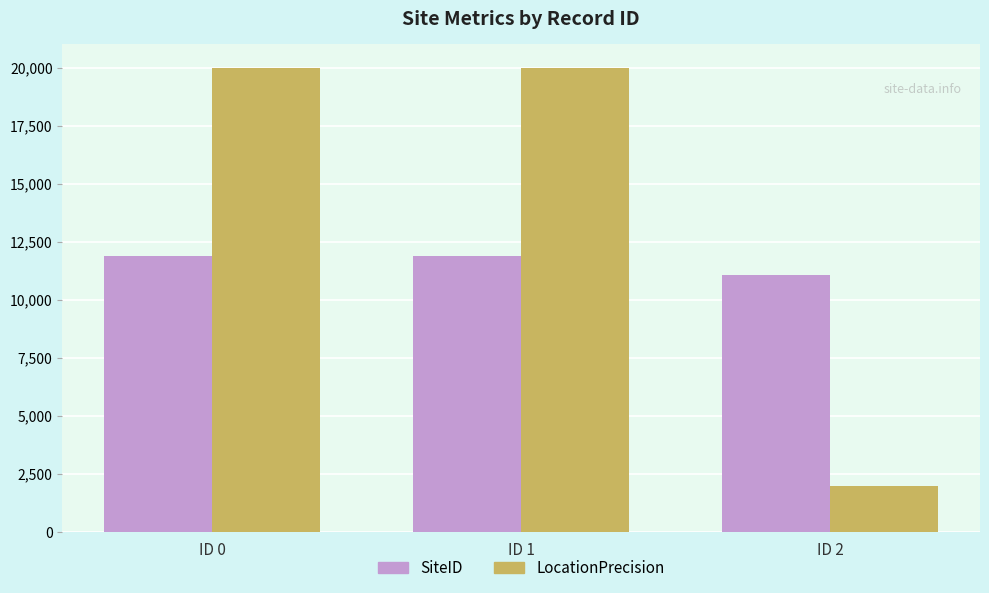

Is the value of LocationPrecision at ID 1 greater than the value of SiteID at ID 1?

Yes